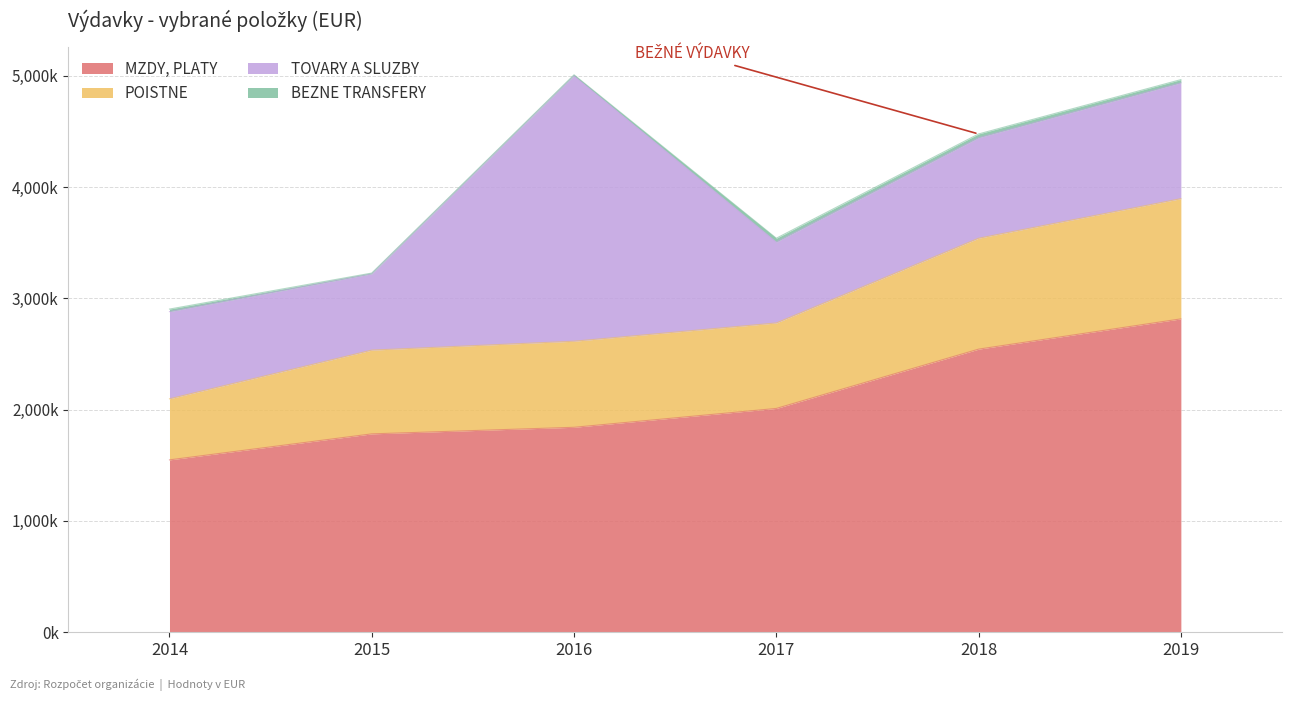

True or false: MZDY, PLATY has a value of 2543634 at 2018.

True